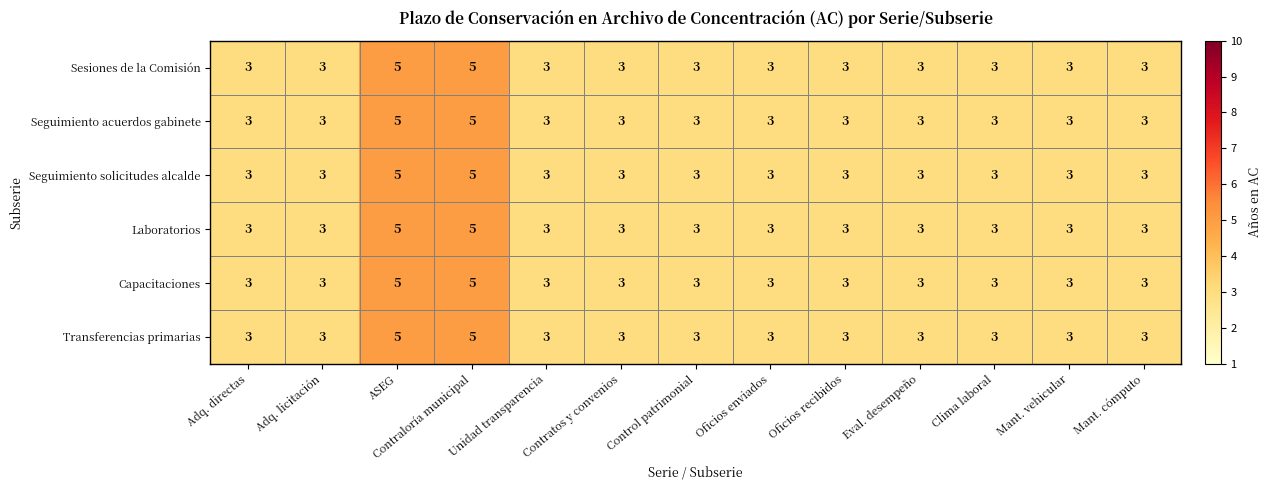

At how many categories does at least one series exceed 4?

2